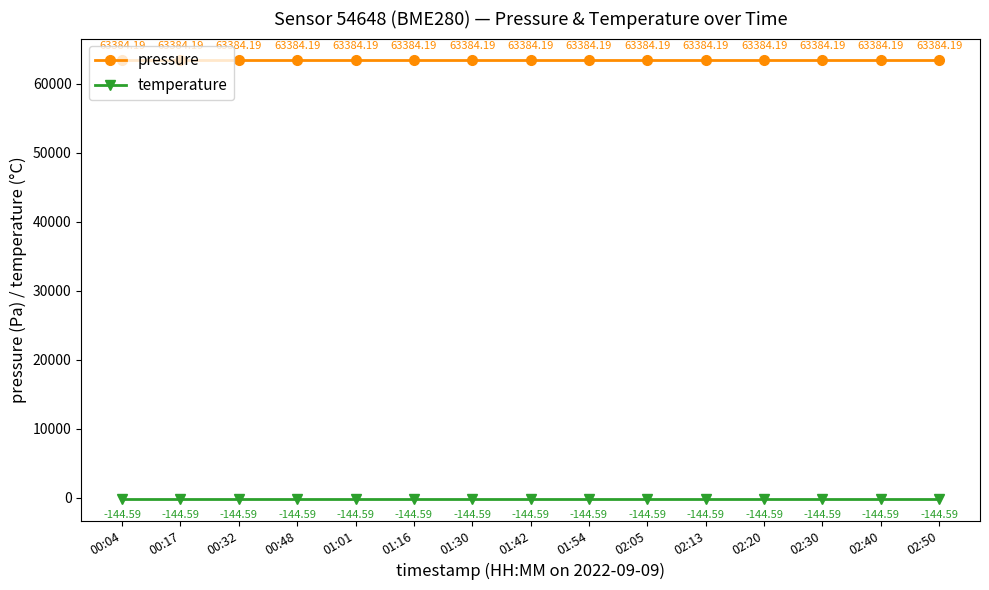

True or false: temperature and pressure cross at least once.

False